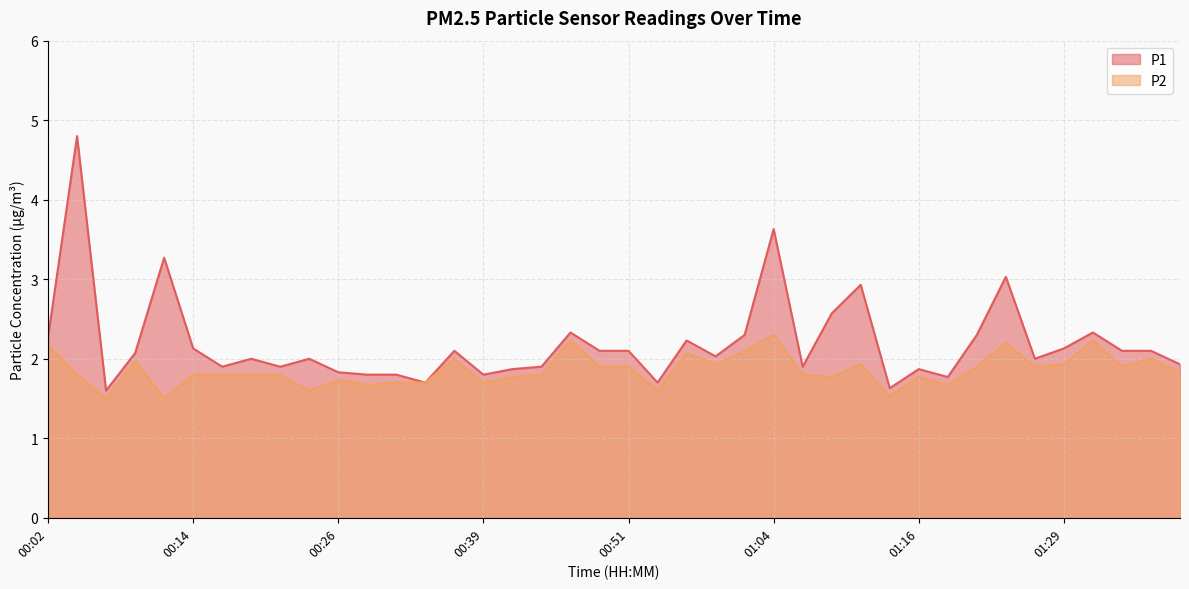

True or false: P2 and P1 cross at least once.

False